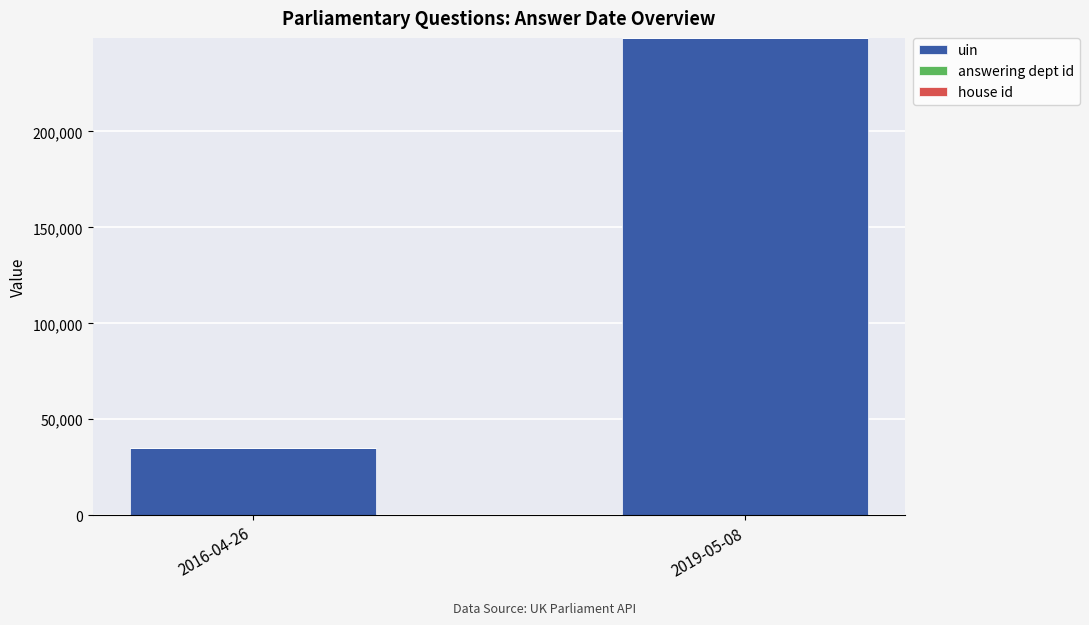

The value of uin at 2016-04-26 is 34987. True or false?

True